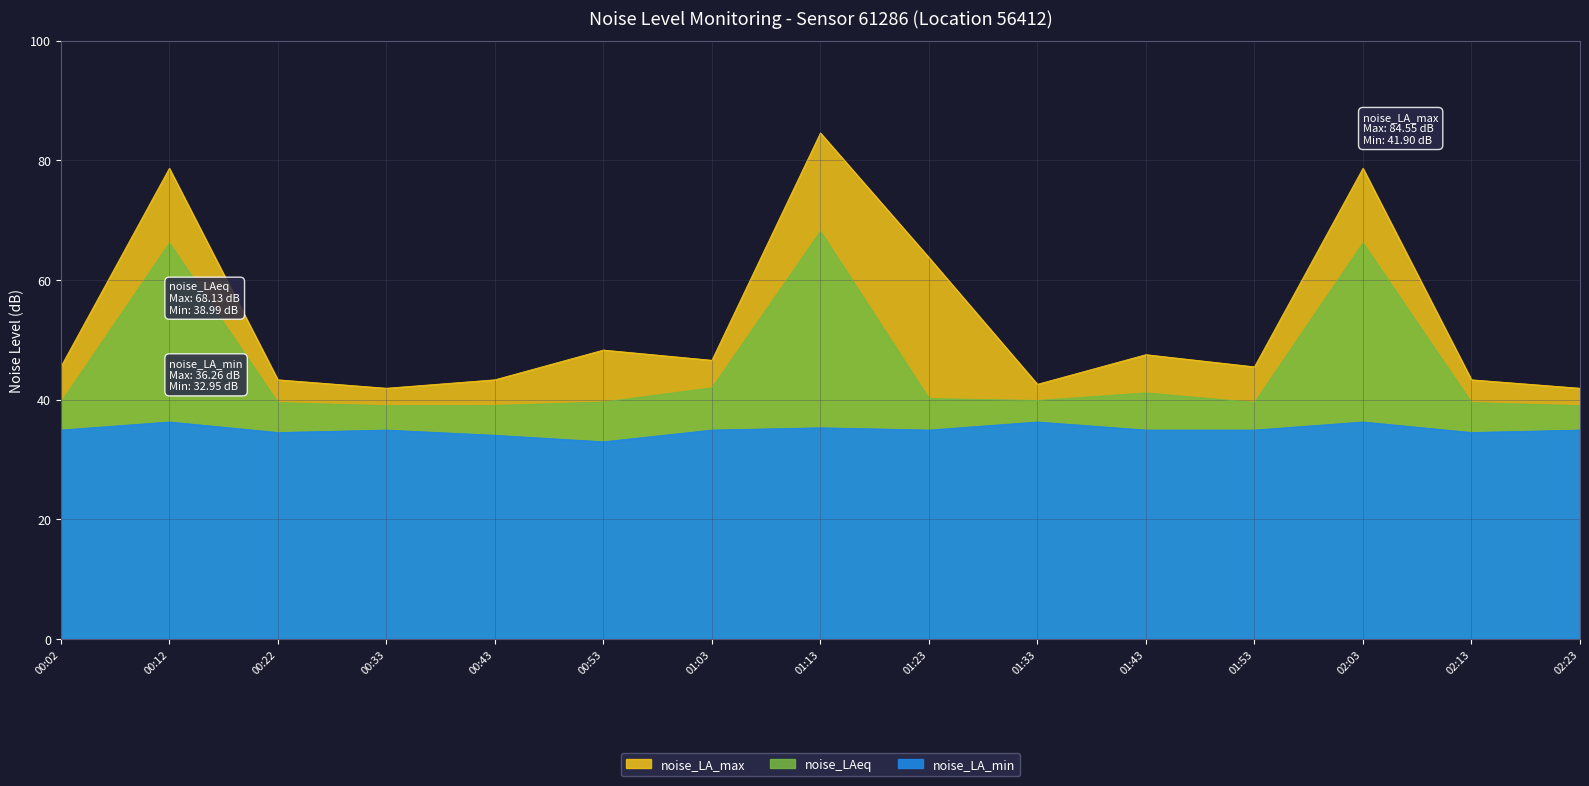

Reading right to left, what are all the values shown in this chart?

noise_LA_max: 41.9	43.3	78.6	45.5	47.5	42.6	63.7	84.5	46.6	48.3	43.3	41.9	43.3	78.6	45.5
noise_LAeq: 39.0	39.5	66.2	39.5	41.1	39.9	40.2	68.1	42.0	39.6	39.0	39.0	39.5	66.2	39.5
noise_LA_min: 34.9	34.5	36.3	34.9	34.9	36.3	34.9	35.3	34.9	33.0	34.0	34.9	34.5	36.3	34.9